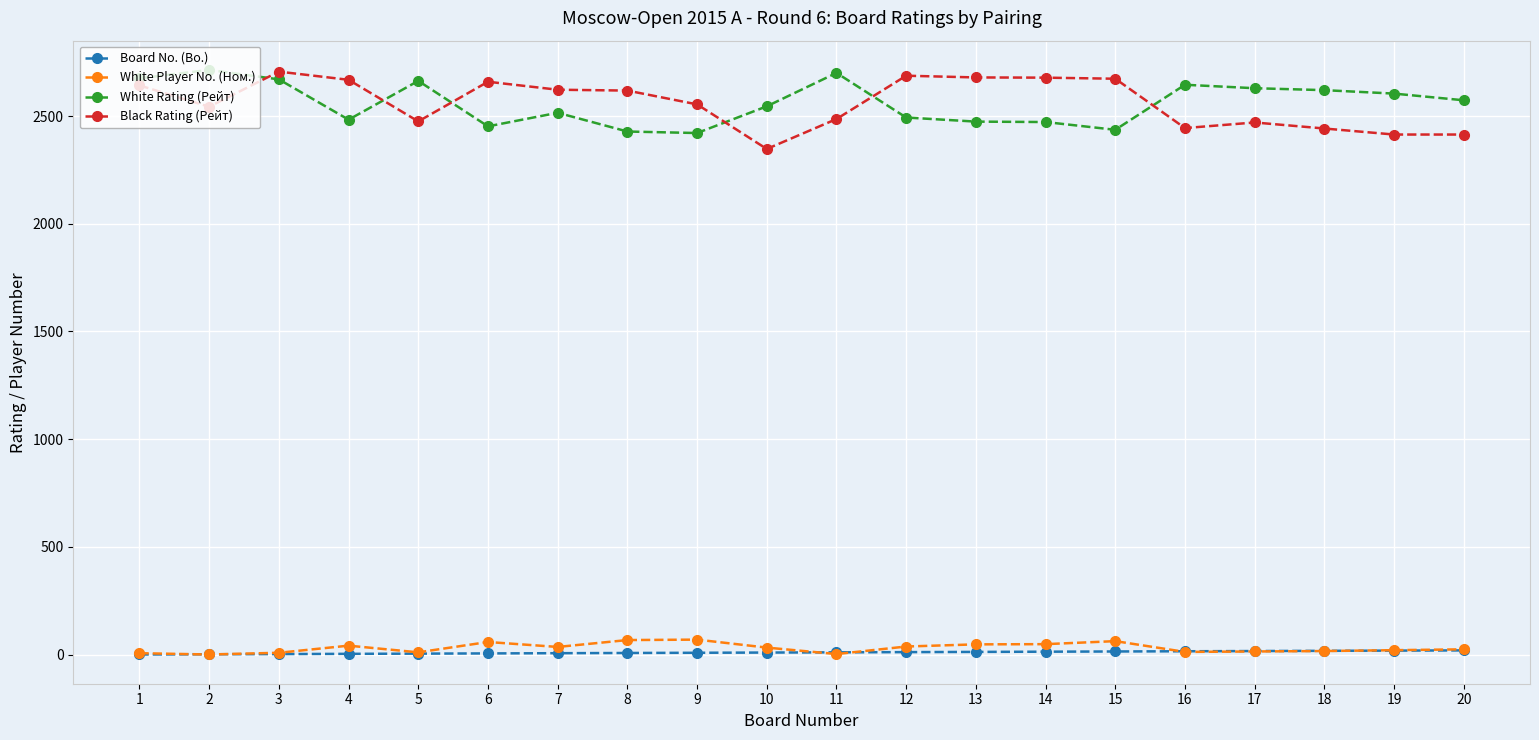

Does the chart display data point markers on the line(s)?

Yes